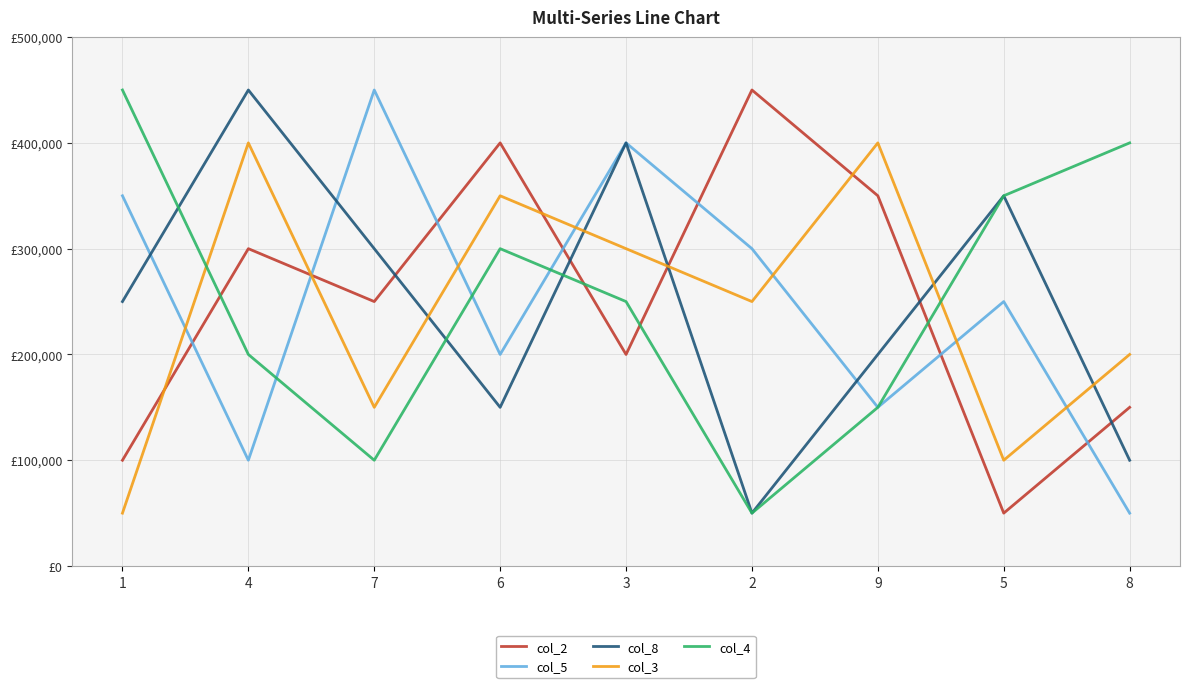

Where do col_8 and col_2 first cross each other?

7 and 6